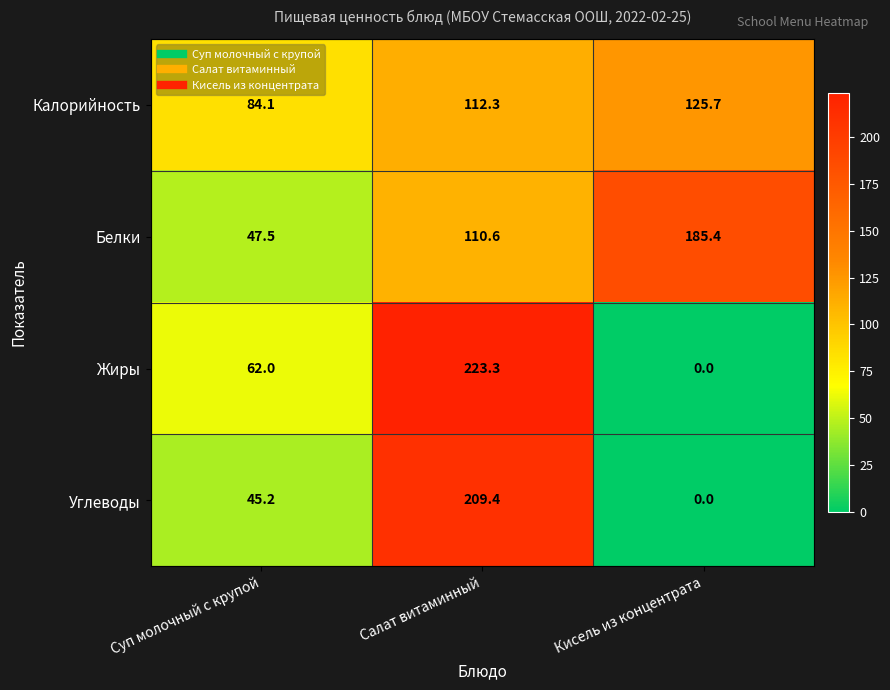

Reading left to right, what are all the values shown in this chart?

Калорийность: 84.1	112.3	125.7
Белки: 47.5	110.6	185.4
Жиры: 62.0	223.3	0.0
Углеводы: 45.2	209.4	0.0